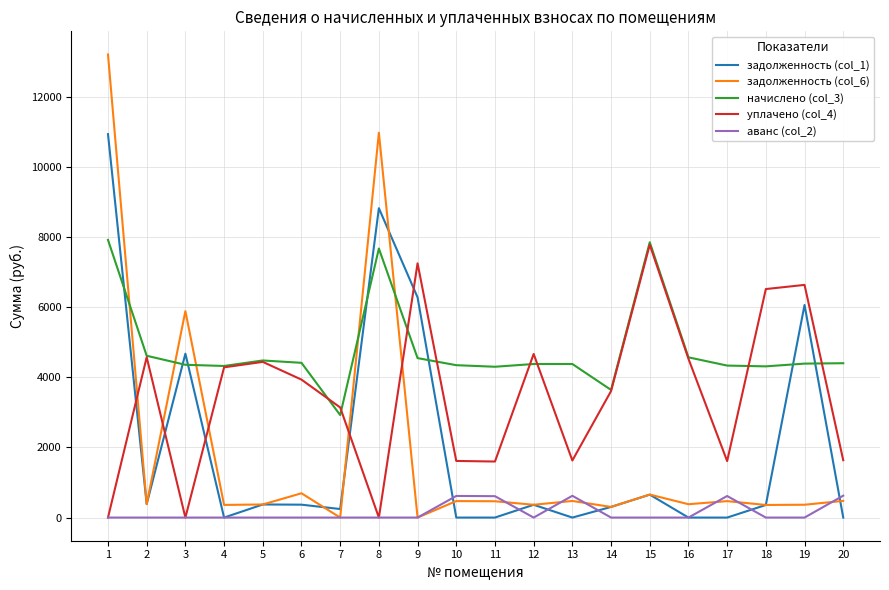

What is the difference between the second highest and second lowest values in the начислено (col_3) series?

4214.2